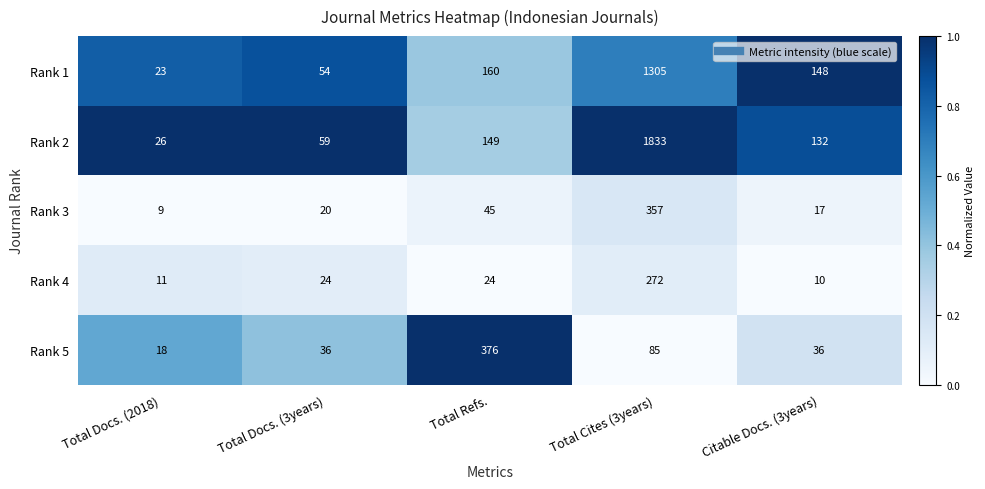

Reading left to right, transcribe all the data shown in this chart.

Rank 1: Total Docs. (2018)=23	Total Docs. (3years)=54	Total Refs.=160	Total Cites (3years)=1305	Citable Docs. (3years)=148
Rank 2: Total Docs. (2018)=26	Total Docs. (3years)=59	Total Refs.=149	Total Cites (3years)=1833	Citable Docs. (3years)=132
Rank 3: Total Docs. (2018)=9	Total Docs. (3years)=20	Total Refs.=45	Total Cites (3years)=357	Citable Docs. (3years)=17
Rank 4: Total Docs. (2018)=11	Total Docs. (3years)=24	Total Refs.=24	Total Cites (3years)=272	Citable Docs. (3years)=10
Rank 5: Total Docs. (2018)=18	Total Docs. (3years)=36	Total Refs.=376	Total Cites (3years)=85	Citable Docs. (3years)=36